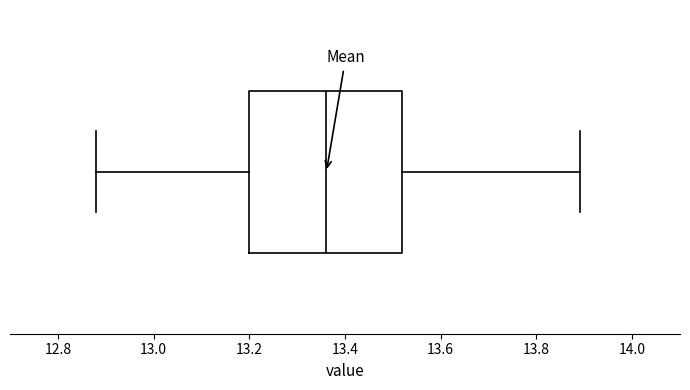

Where does the median line of the box sit on the x-axis? The values are not printed on the chart, so give them approximately, as read against the axis.

13.36